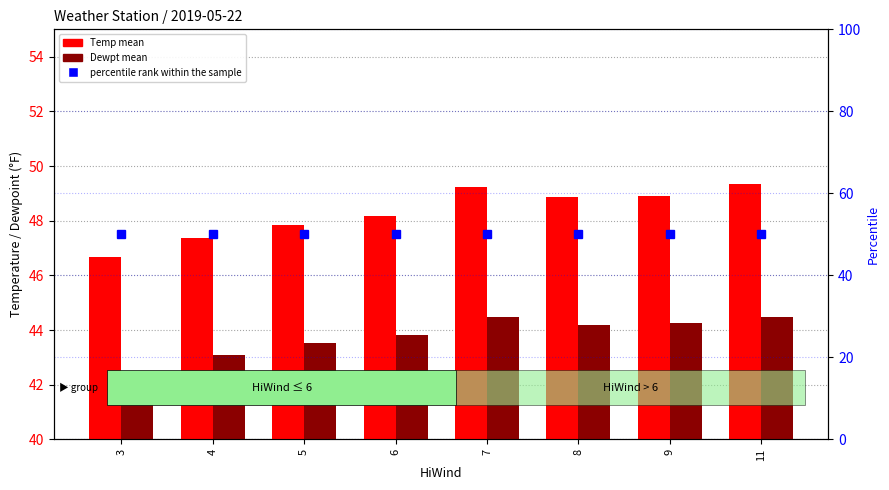

Reading left to right, list all the values displayed in this chart.

Temp mean: 46.7	47.4	47.8	48.2	49.2	48.9	48.9	49.3
Dewpt mean: 42.4	43.1	43.5	43.8	44.5	44.2	44.3	44.5
percentile rank within the sample: 50.0	50.0	50.0	50.0	50.0	50.0	50.0	50.0